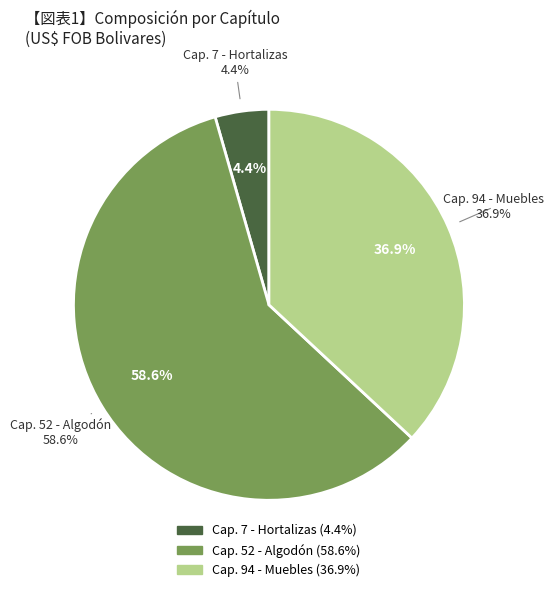

Is it true that 94 is 1% of the pie?

False